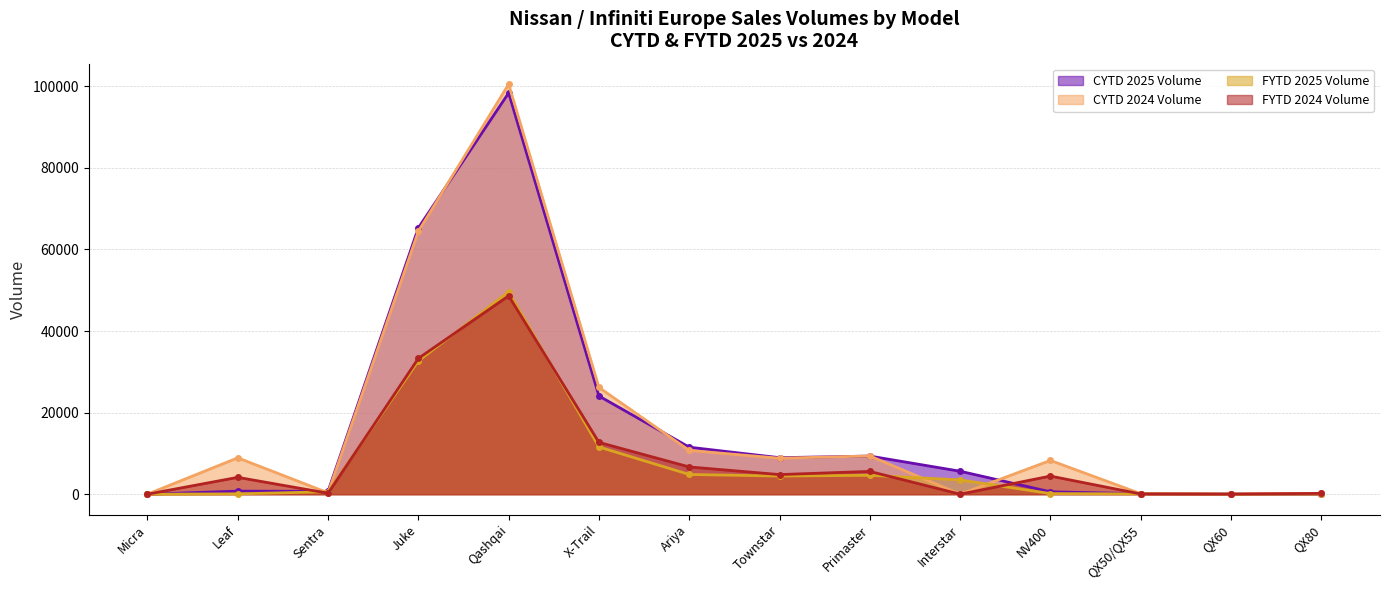

Is the value of CYTD 2025 Volume at QX50/QX55 greater than the value of CYTD 2024 Volume at Qashqai?

No